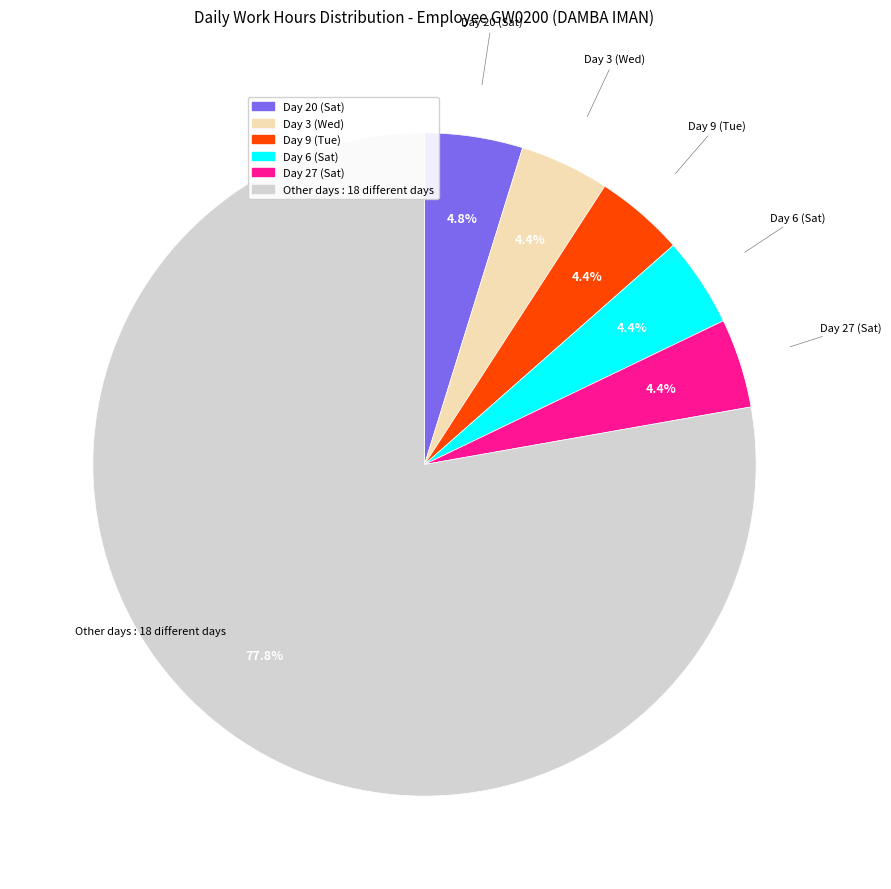

Is there a majority slice in this chart?

Yes